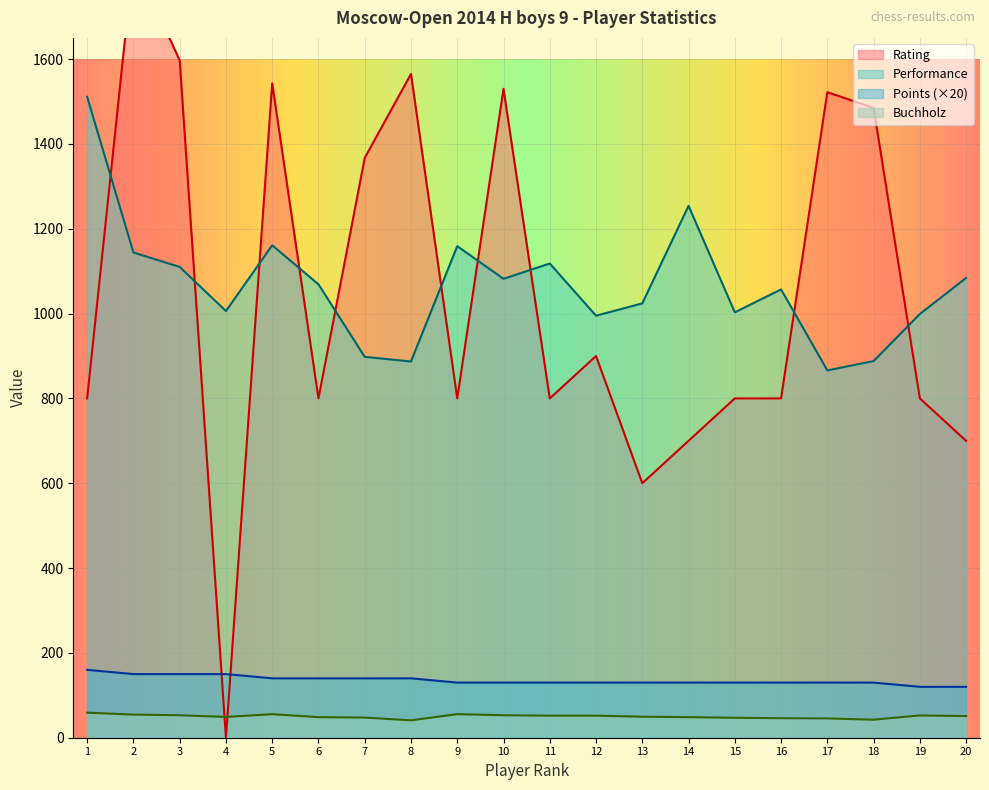

What is the sum of all Rating values?

20945.0